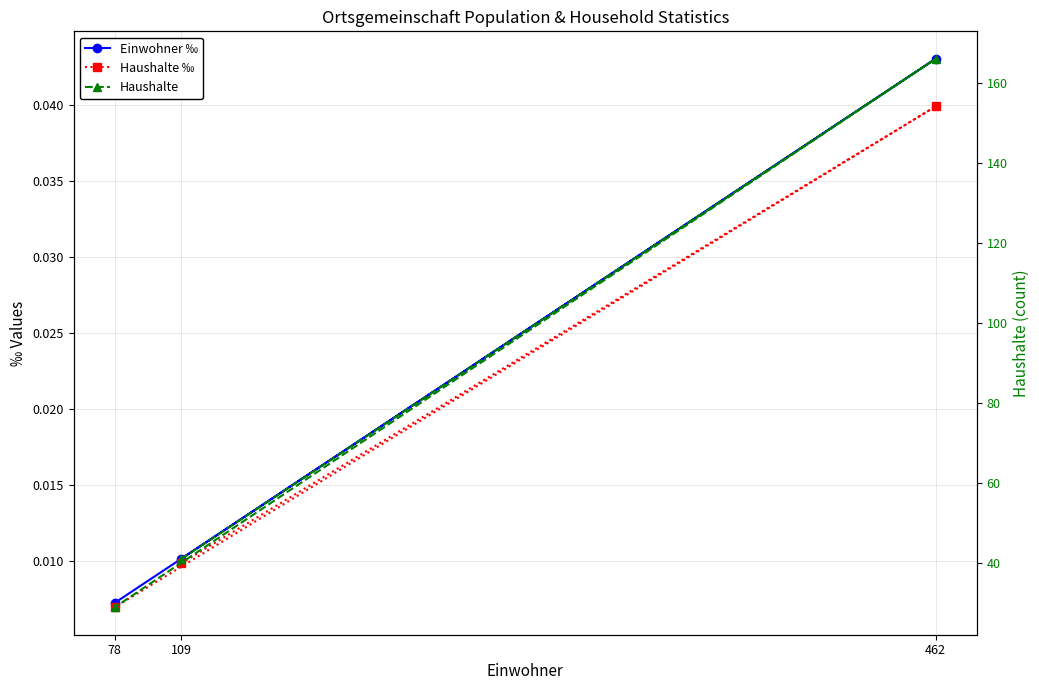

Rank the categories by Einwohner ‰ value from lowest to highest.

78, 109, 462